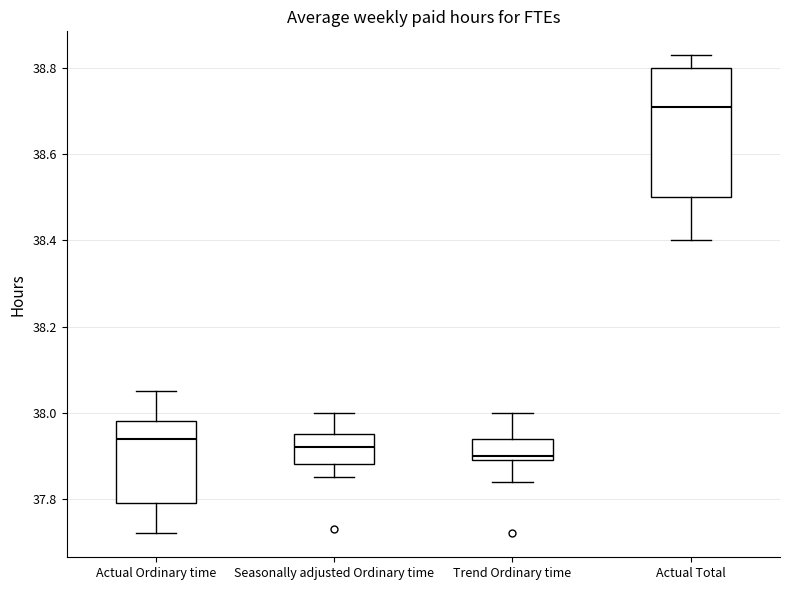

Comparing the boxes themselves (not the whiskers), which one is the tallest?

Actual Total